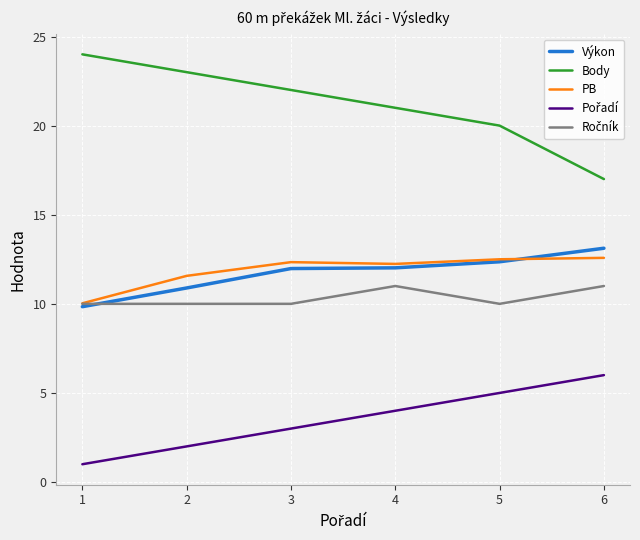

True or false: Výkon has a value of 13.1 at 6.

True